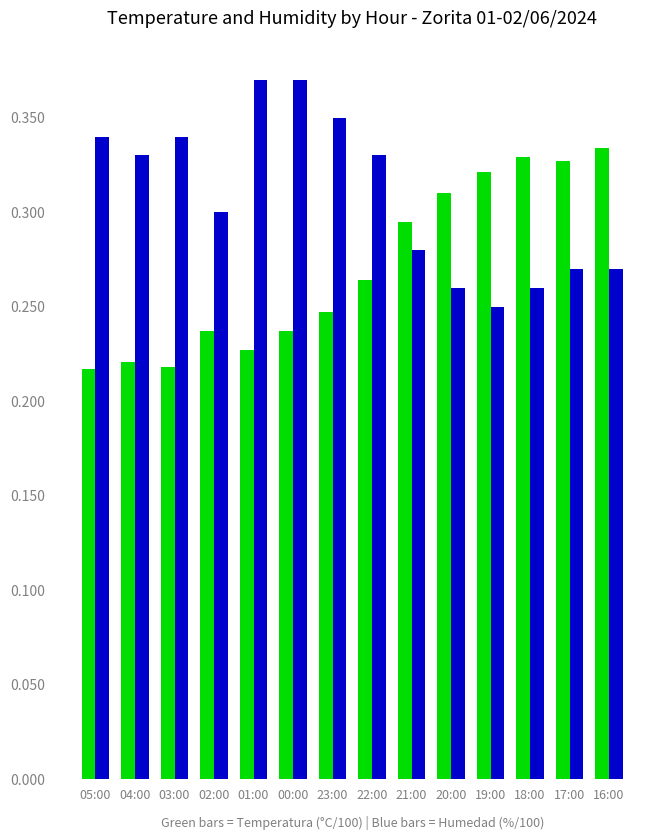

What position from the left is 19:00?

11